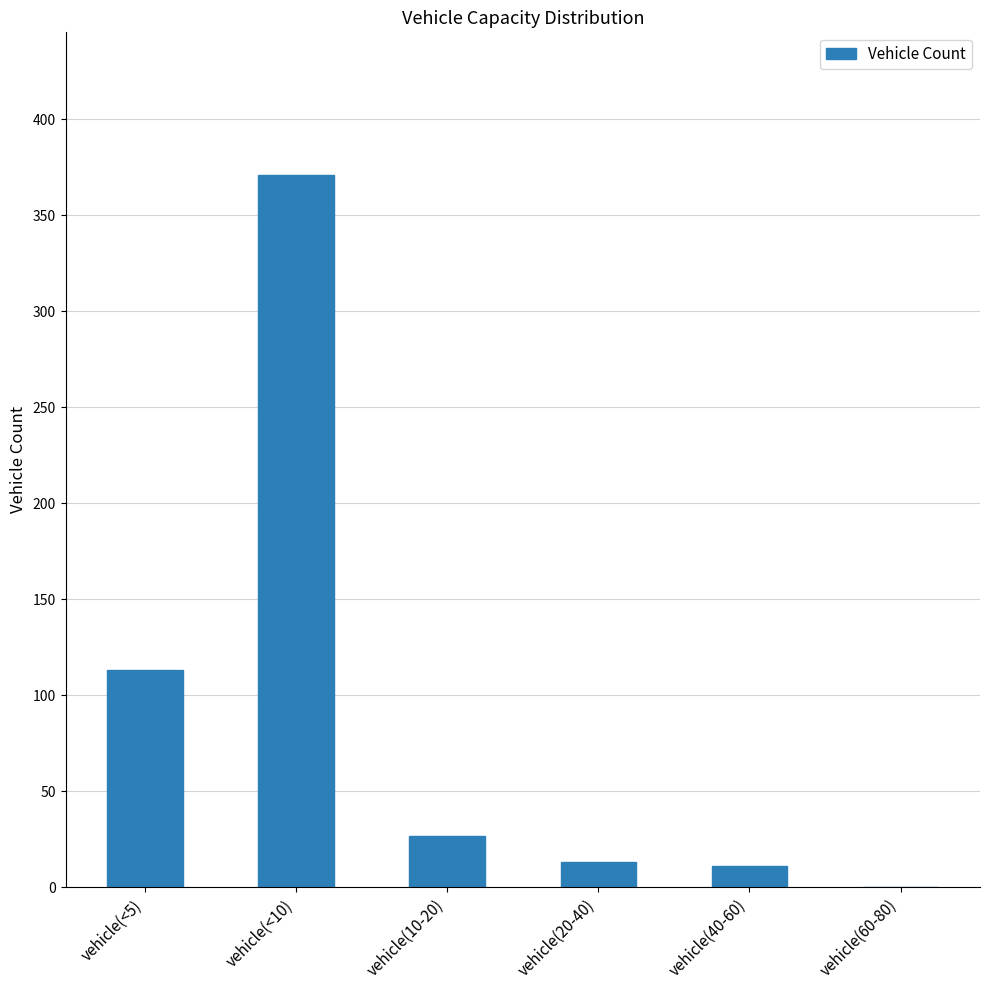

True or false: the data shows 11 at vehicle(40-60).

True